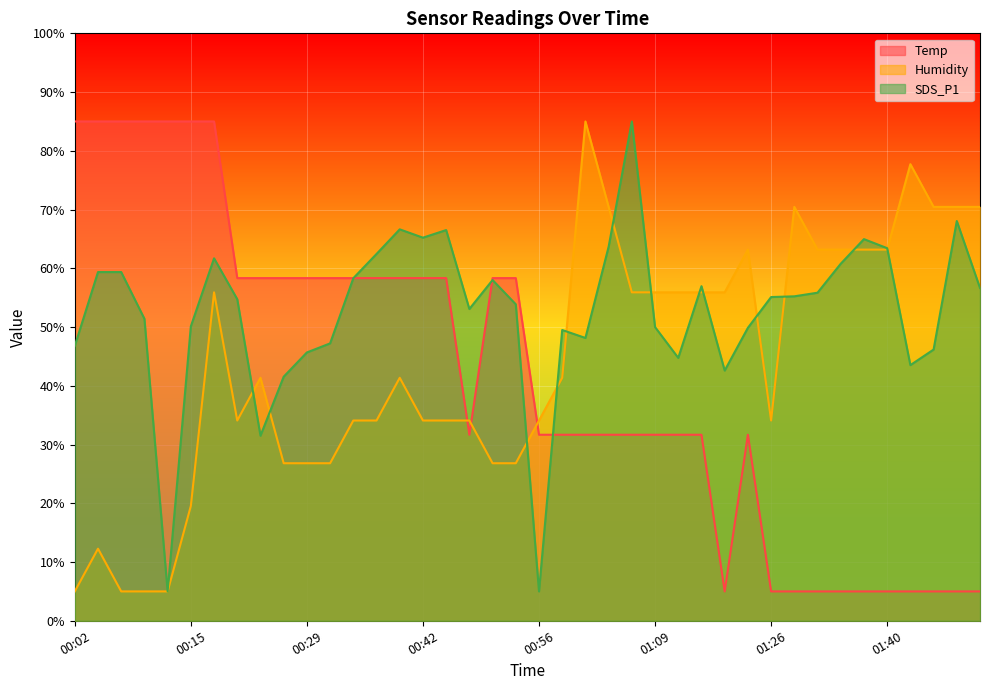

Is the value of SDS_P1 at 00:39 greater than the value of Humidity at 01:15?

Yes